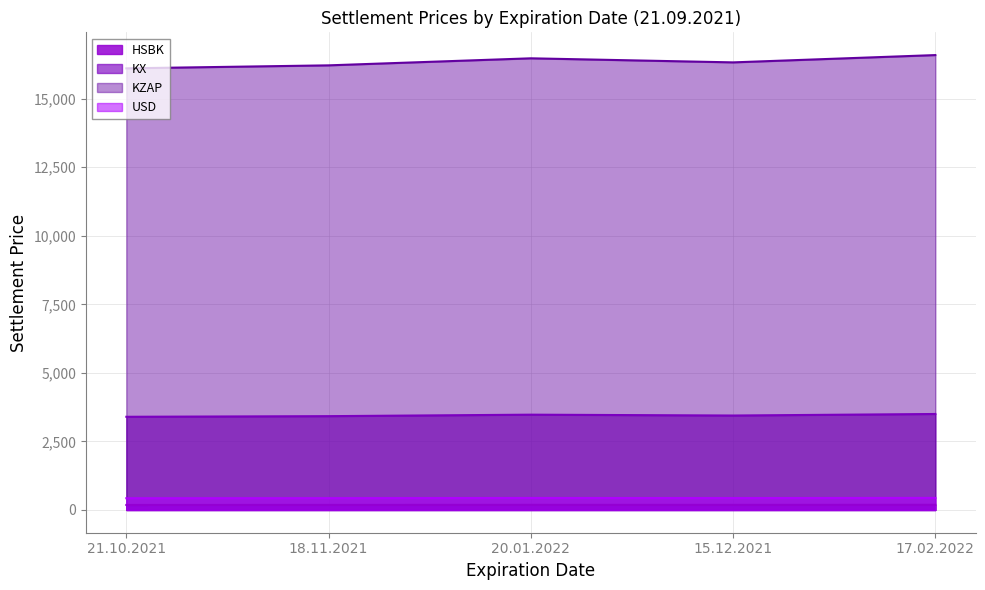

True or false: HSBK and KX intersect in this chart.

False